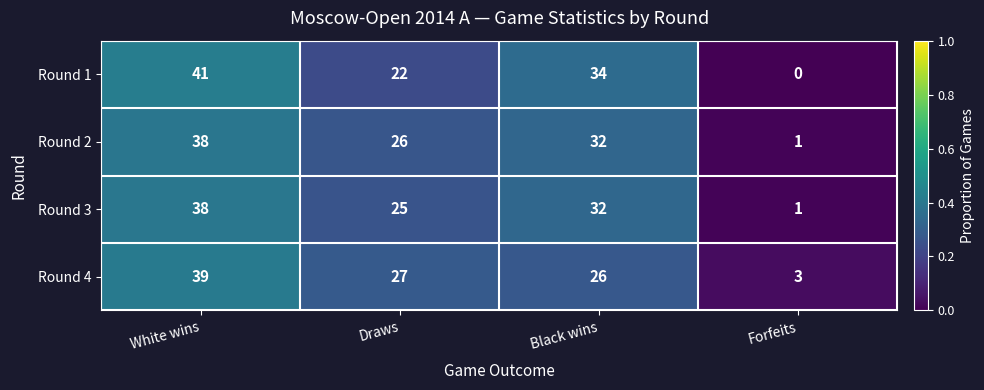

What is the average value of the Round 1 series?

24